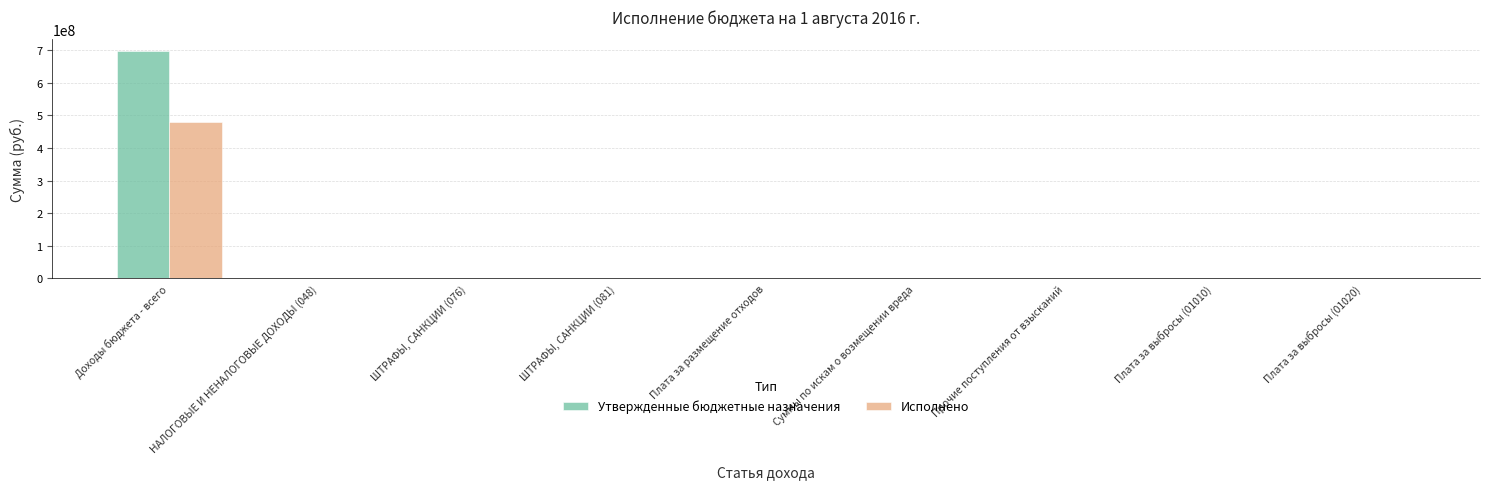

Which label corresponds to the largest value in the chart?

Доходы бюджета - всего